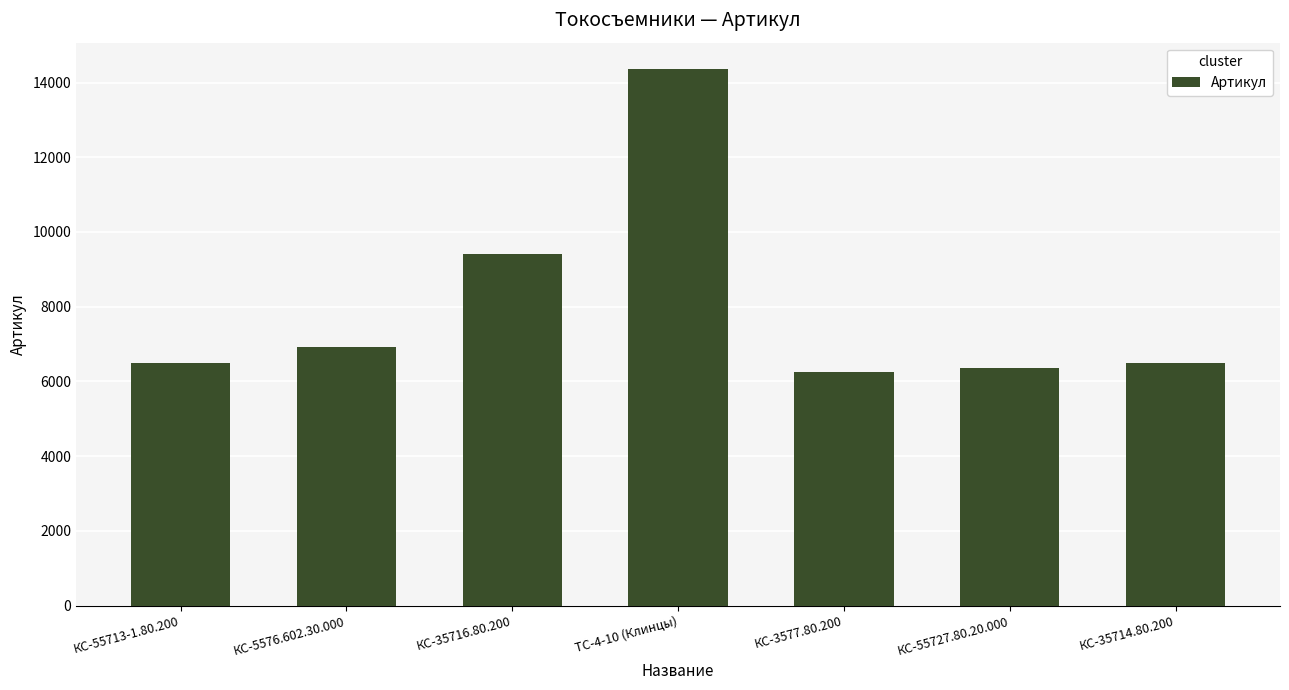

What is the difference between the maximum and minimum values?

8091